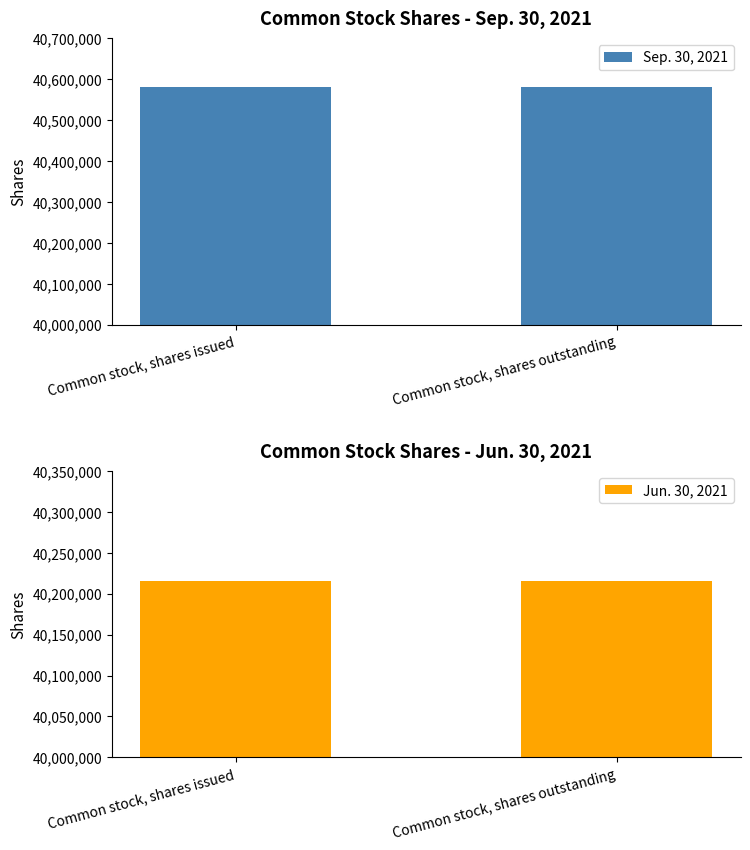

List the series in order of their peak value, lowest first.

Jun. 30, 2021, Sep. 30, 2021